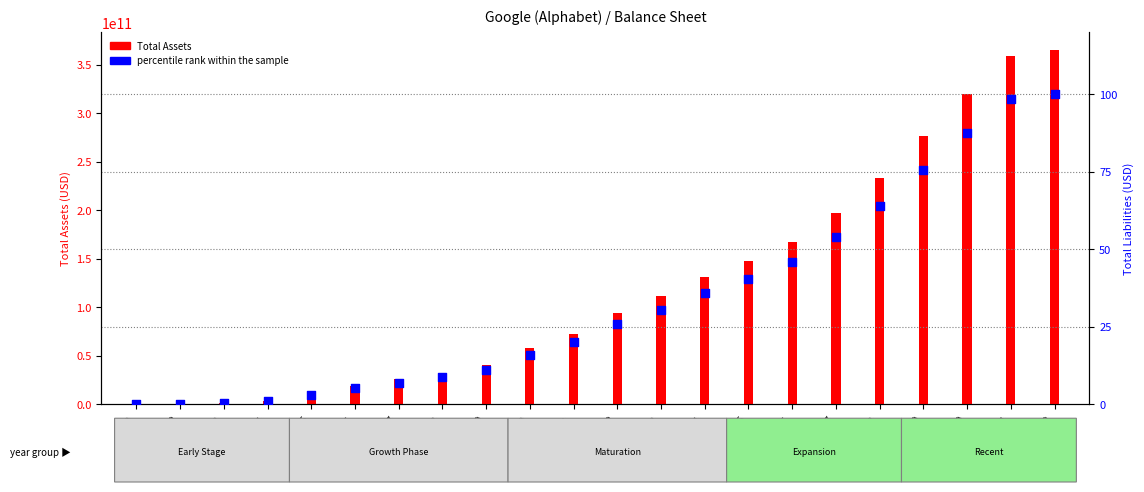

Which series contains the lowest Y value?

percentile rank within the sample